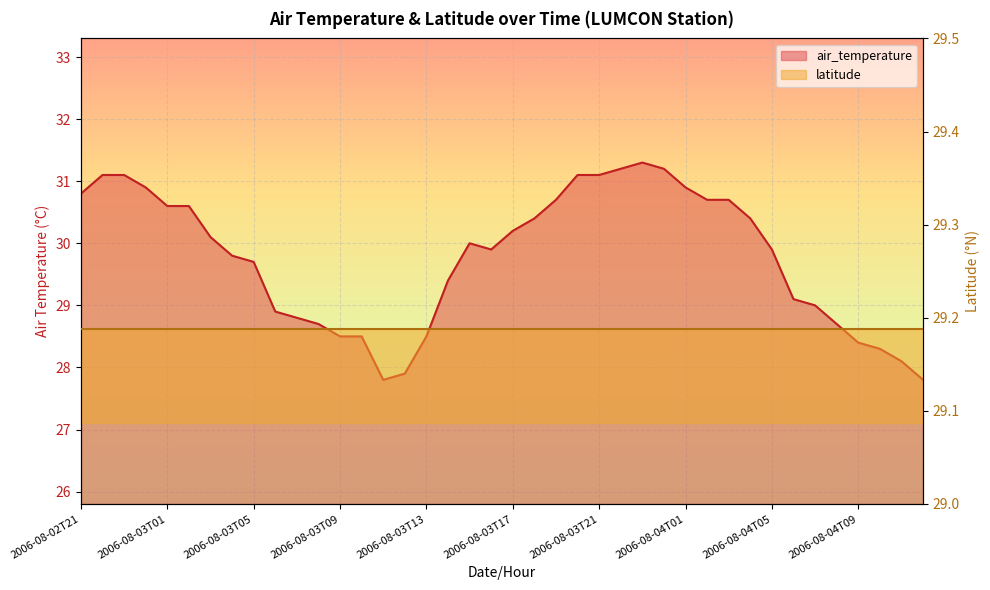

Which category has the highest value across all series?

2006-08-03T23